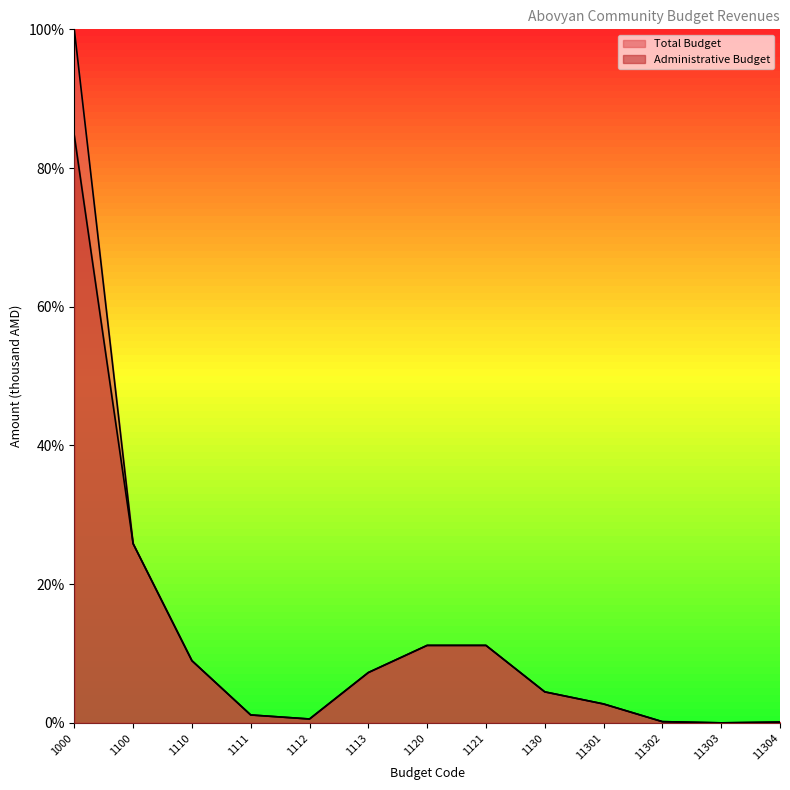

True or false: Total Budget has a value of 5.3 at 1121.

False